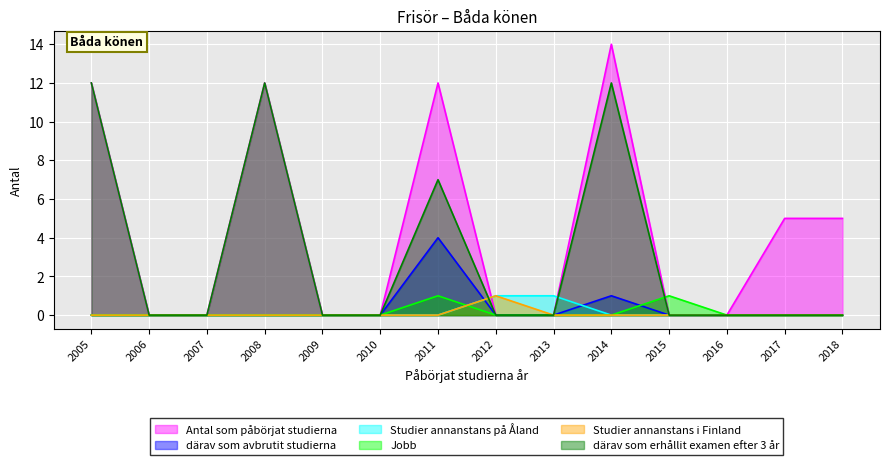

True or false: Jobb has a value of 0 at 2017.

False